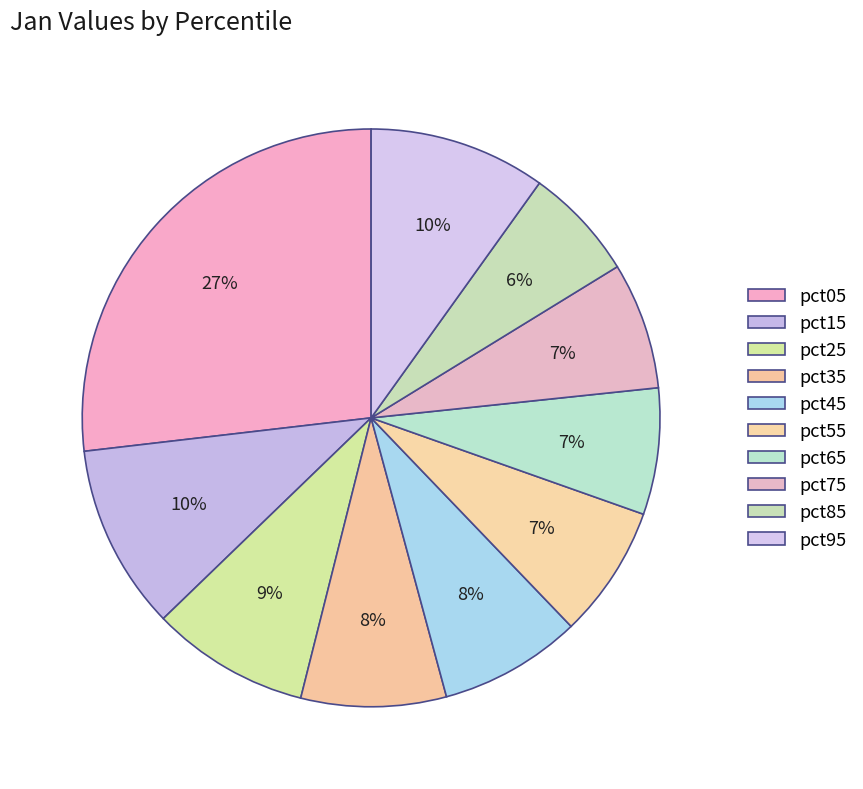

True or false: pct35 accounts for 8% of the total.

True